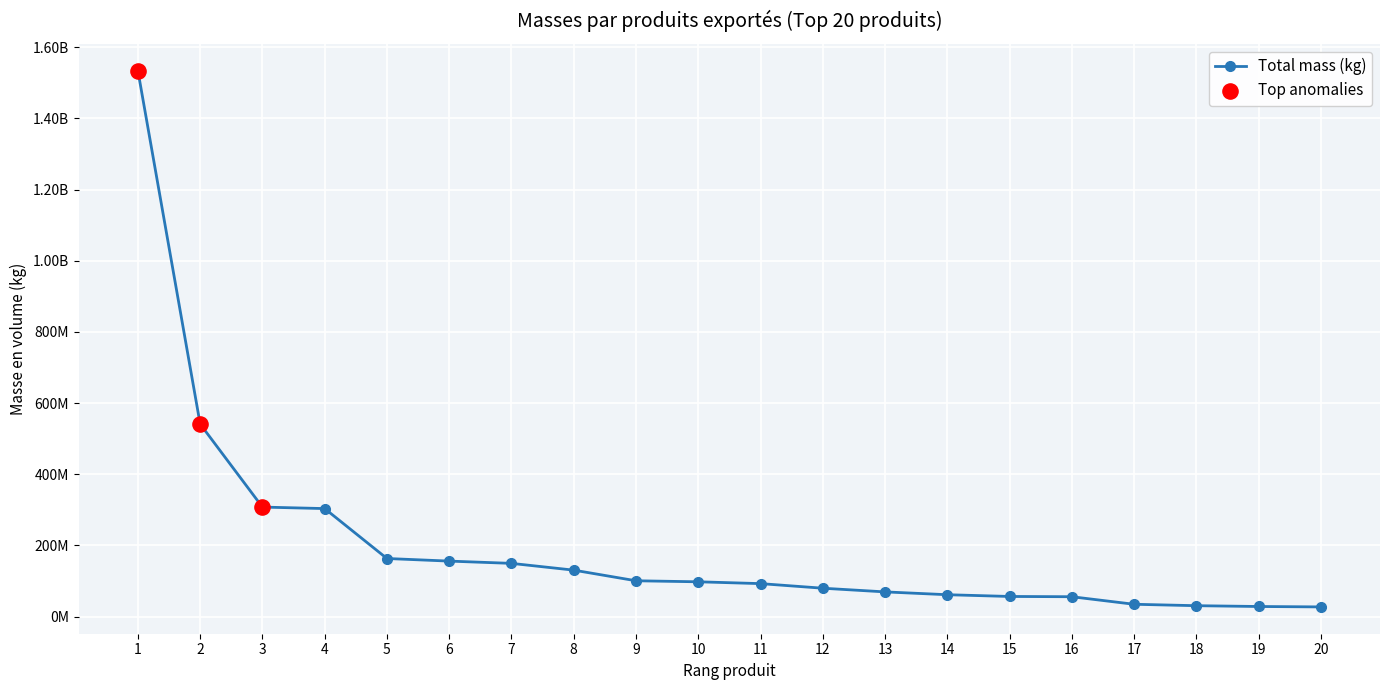

Which has a higher value, 5 or 2?

2